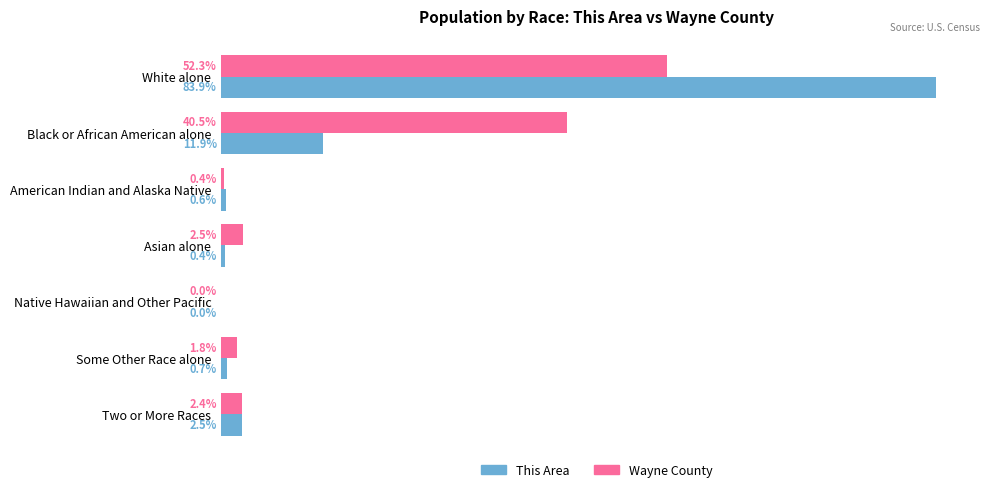

Which series changed the most between White alone and Some Other Race alone?

This Area